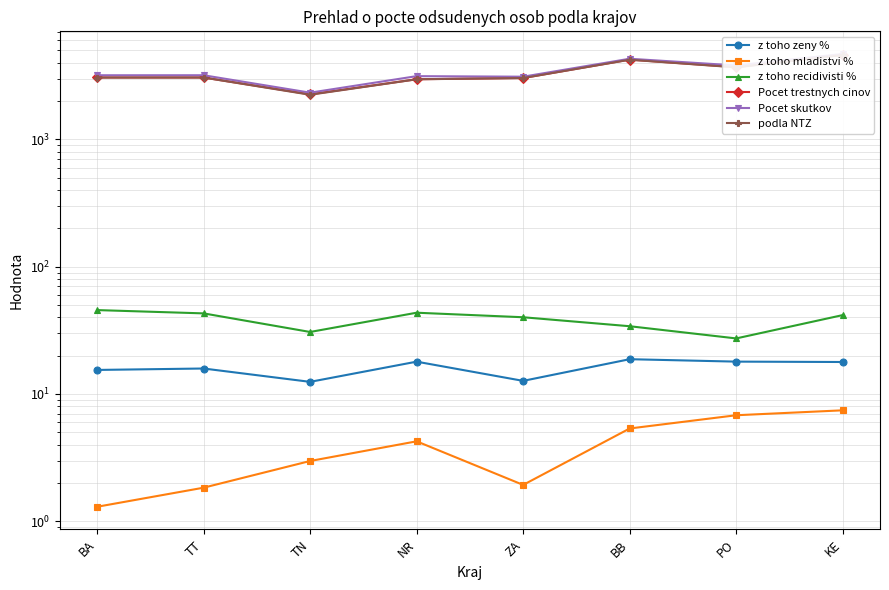

Is this an area chart (filled region under the line)?

No